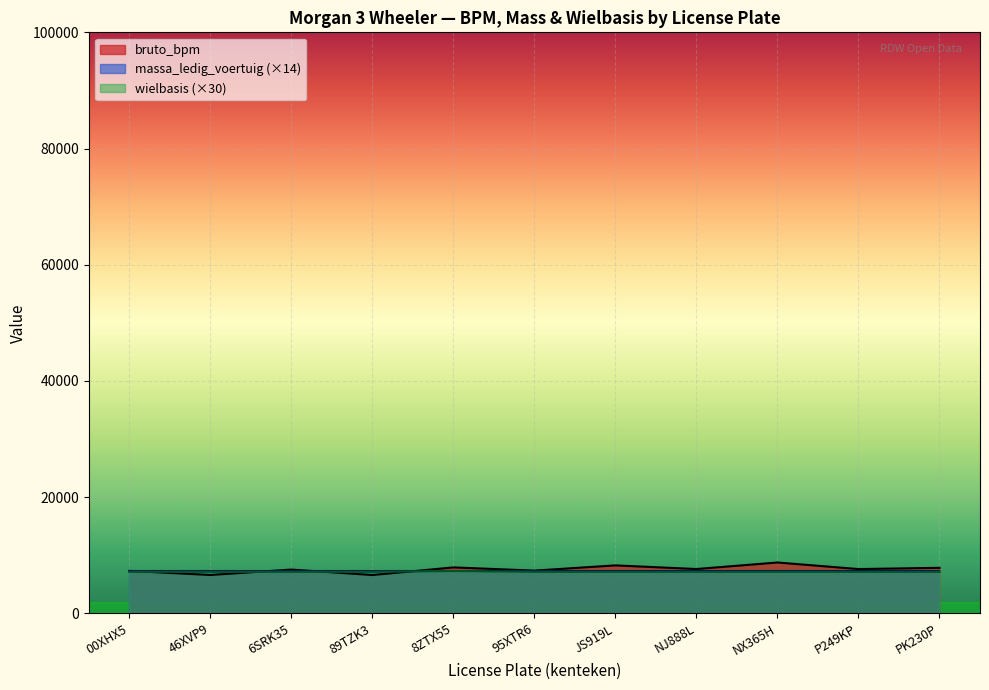

What is the approximate value at 46XVP9, to the nearest 100?

6600